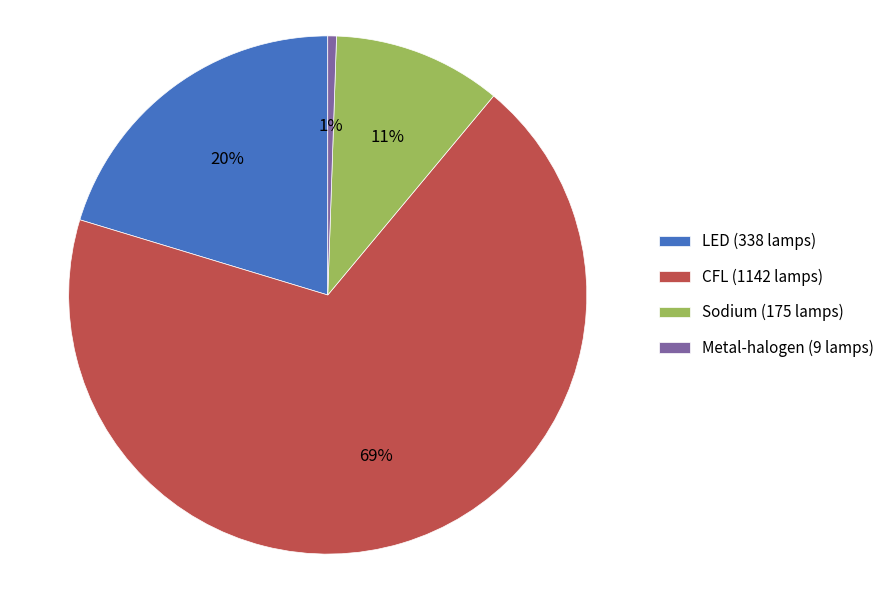

How many segments does this pie chart have?

4